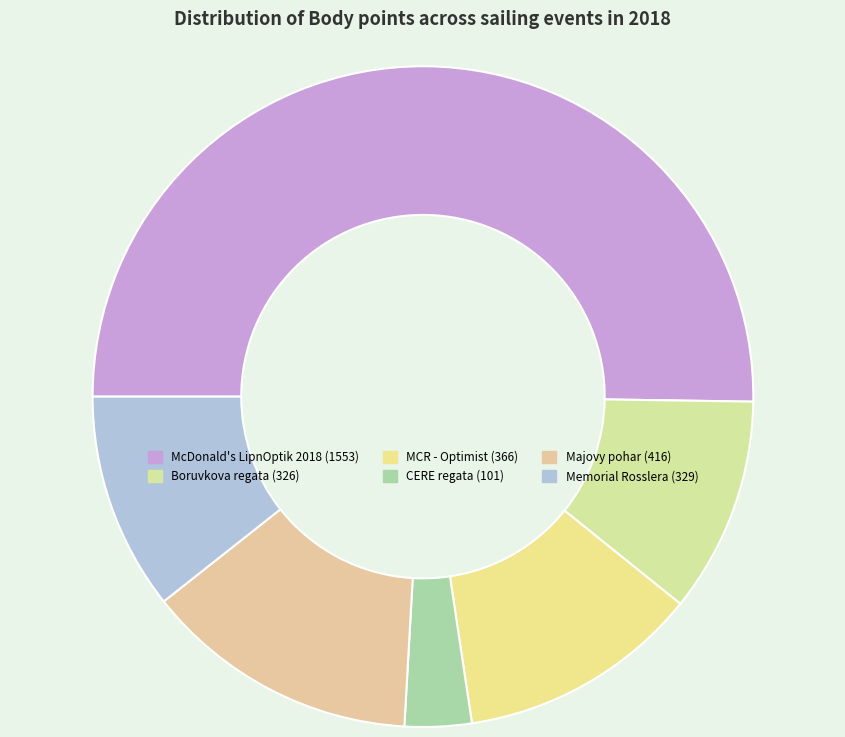

How many segments does this pie chart have?

6